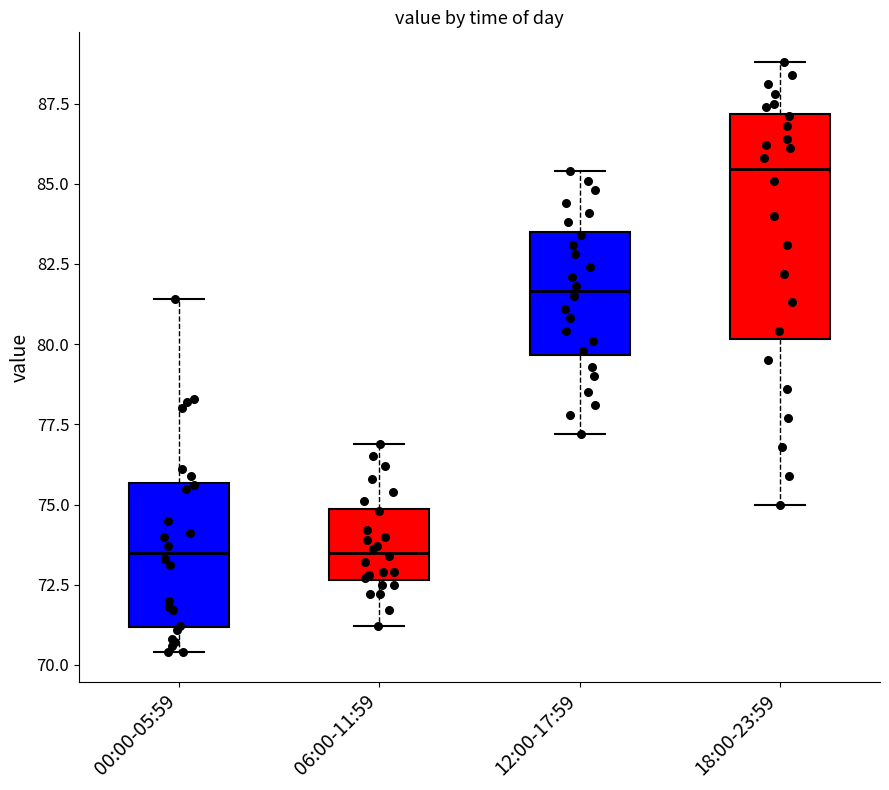

Comparing the boxes themselves (not the whiskers), which one is the tallest?

18:00-23:59